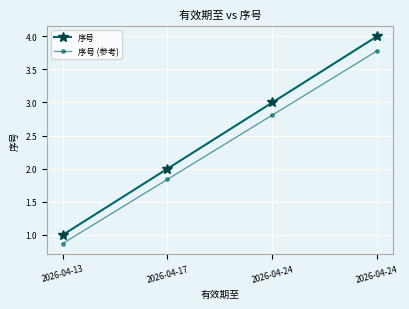

Which series has the largest total across all categories?

序号